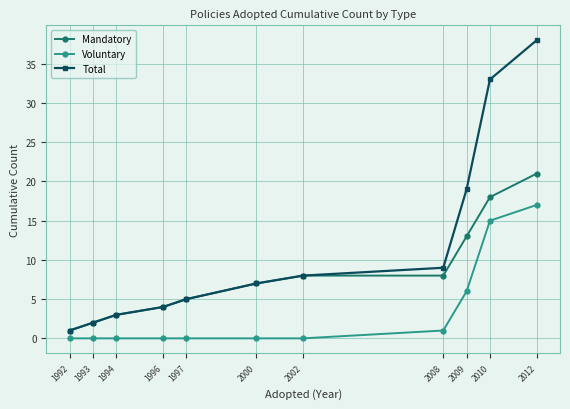

What is the total value across all series at 2002?

16